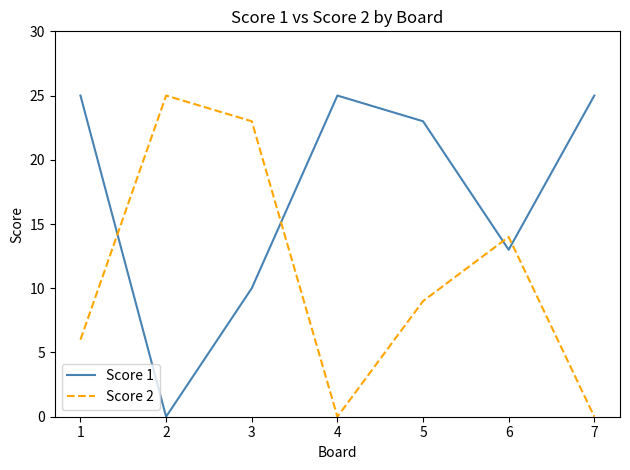

How many lines are shown in the chart?

2